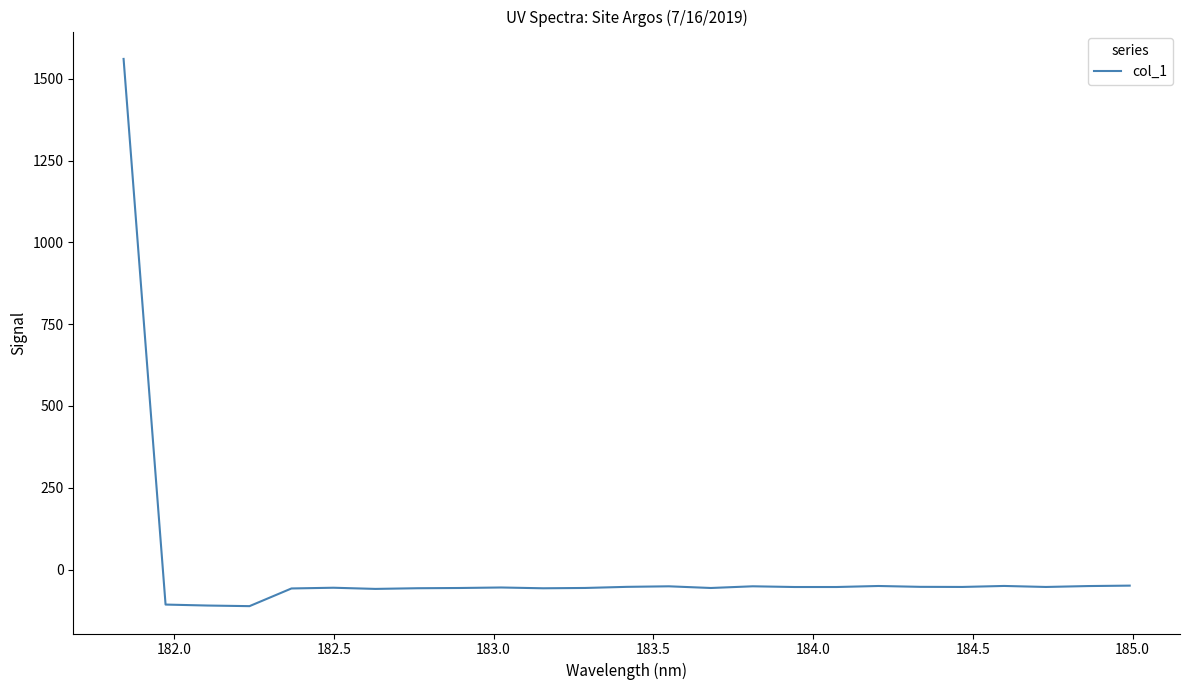

What is the maximum value shown in the chart?

1560.5